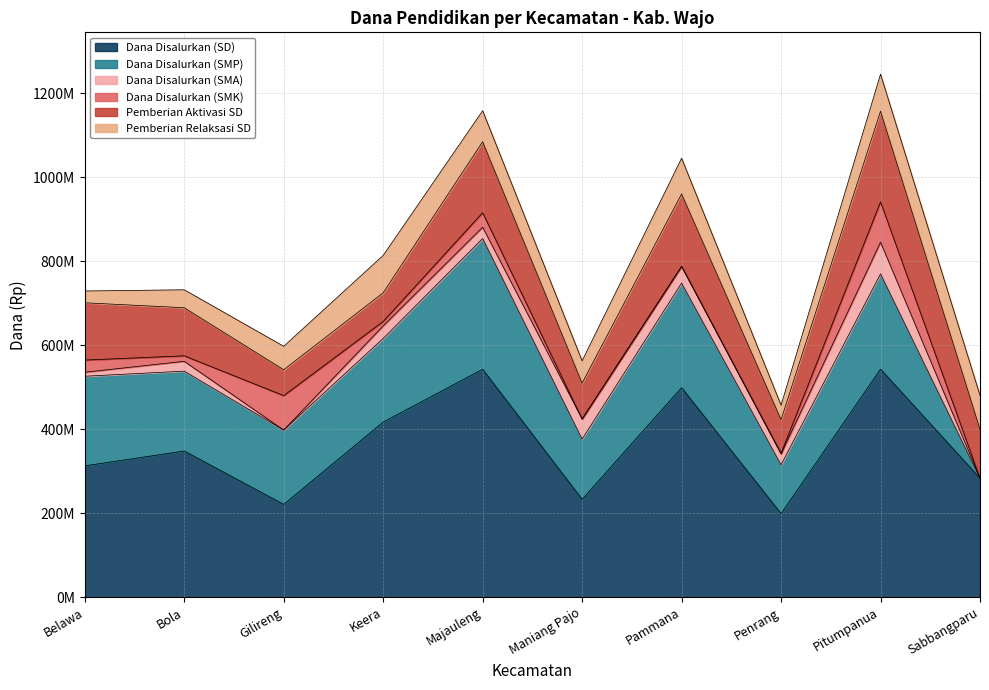

Does the chart display data point markers on the line(s)?

No